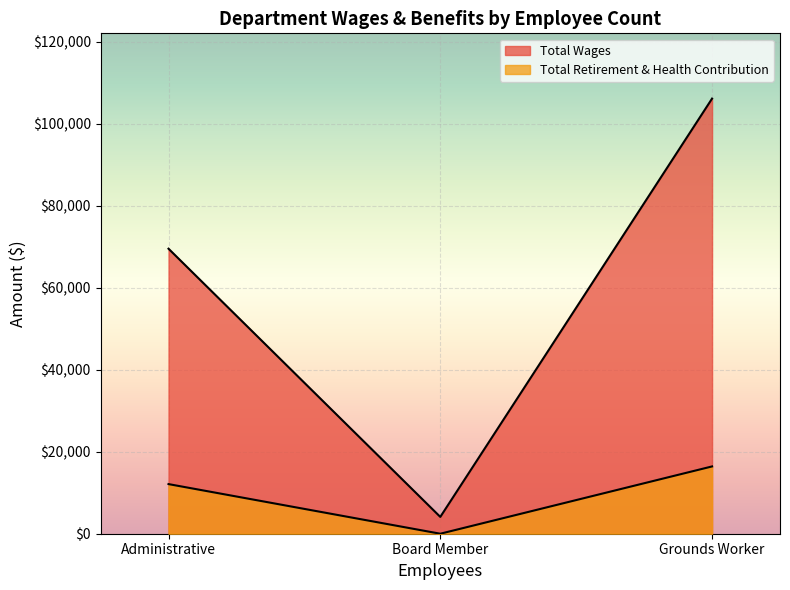

How many lines are shown in the chart?

2